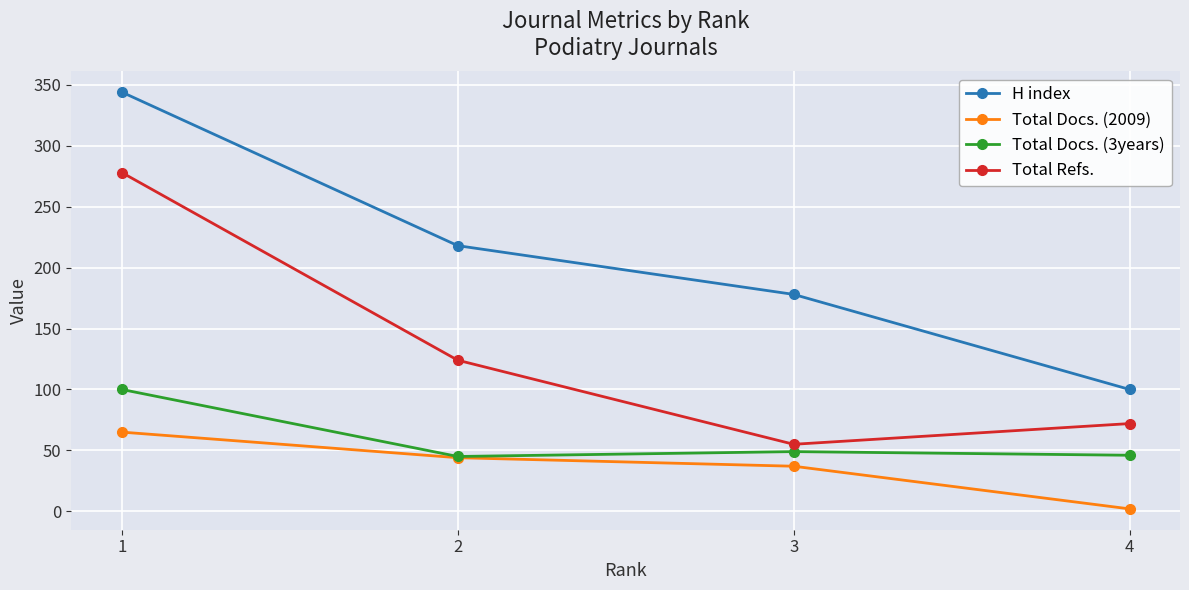

Which category has the highest value across all series?

1